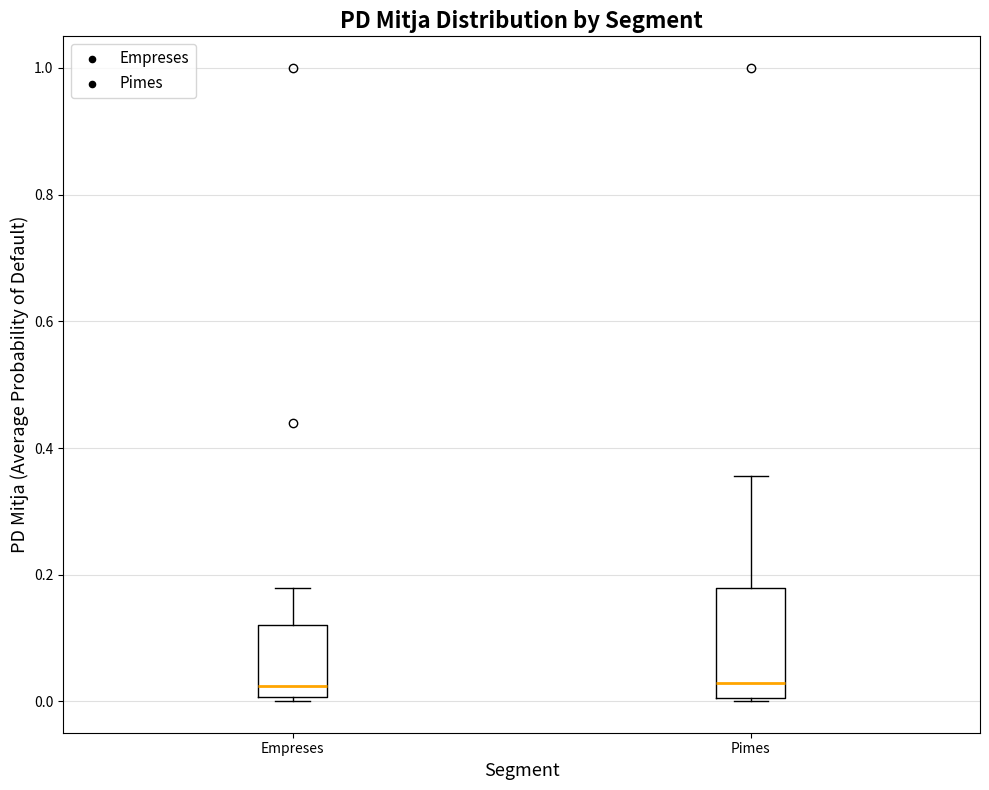

Comparing the boxes themselves (not the whiskers), which one is the tallest?

Pimes